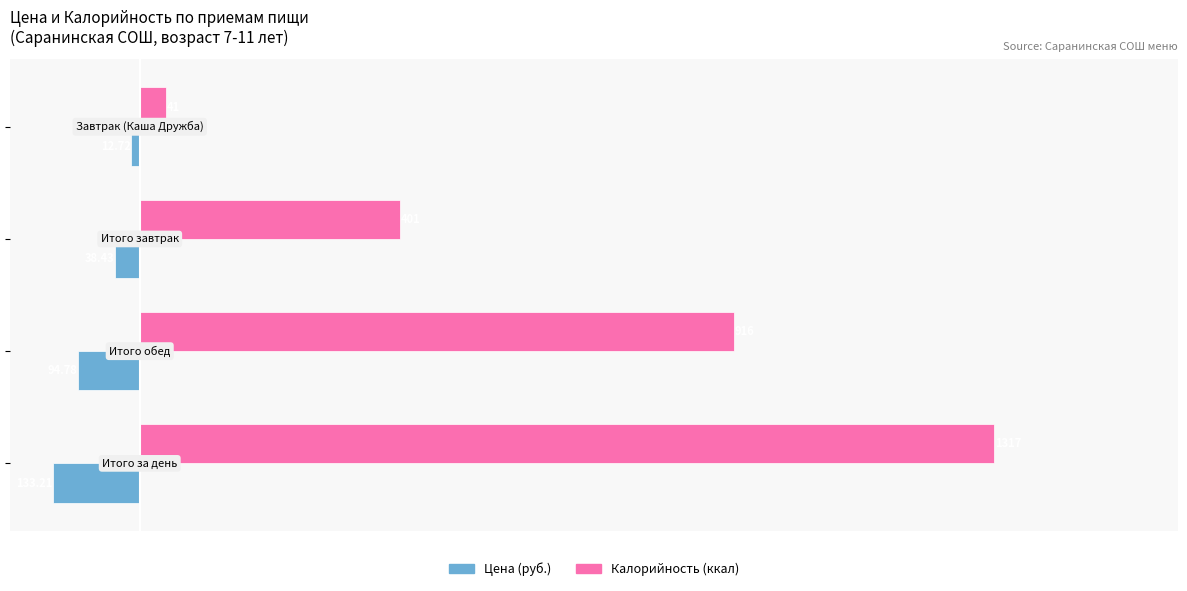

Count the number of data series in this chart.

2